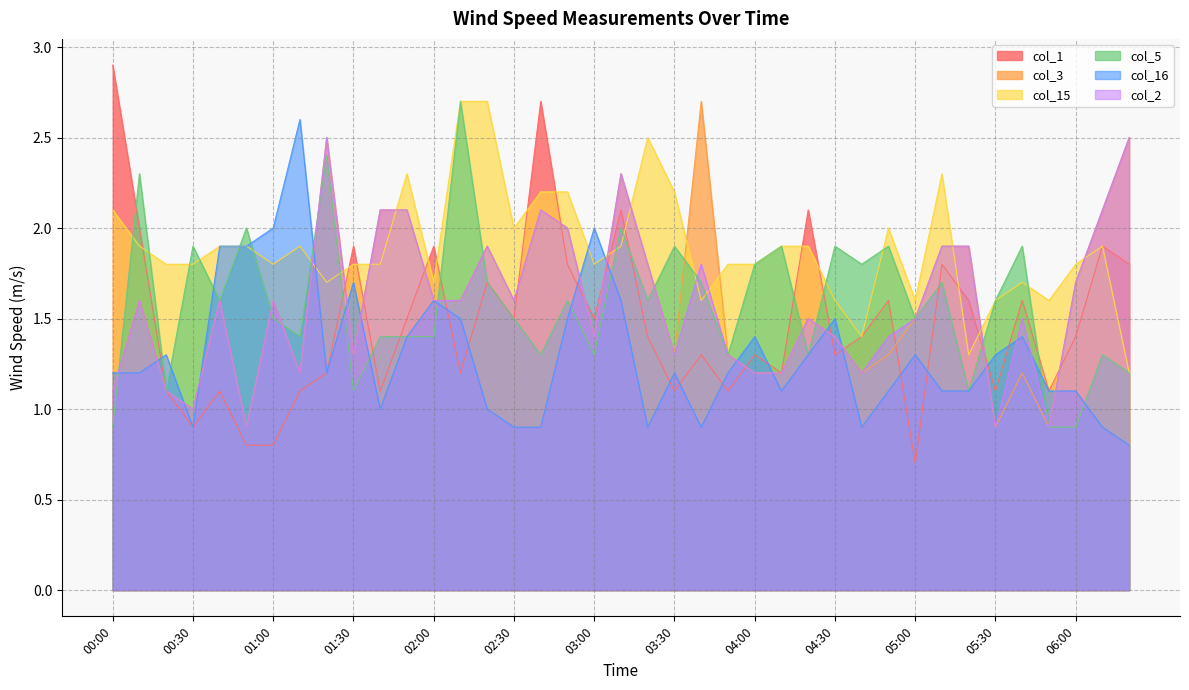

Which series has the widest spread of values?

col_1